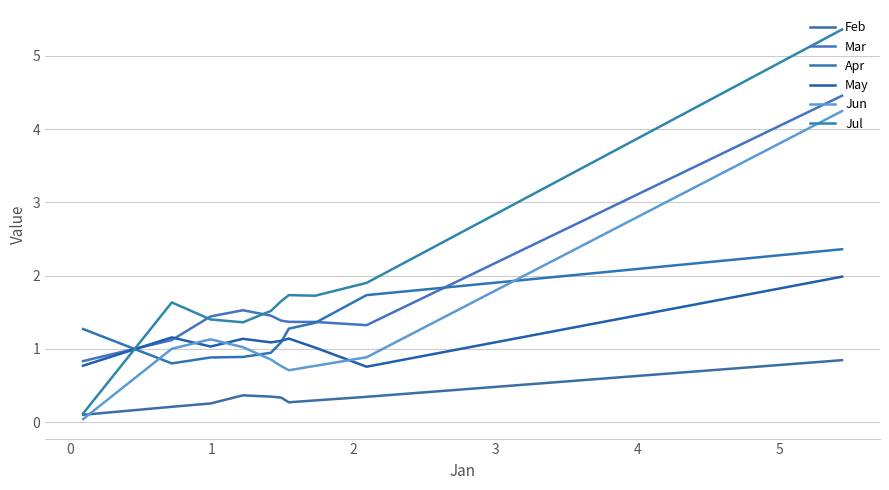

What is the sum of the Feb values at 2 and 0?

0.6